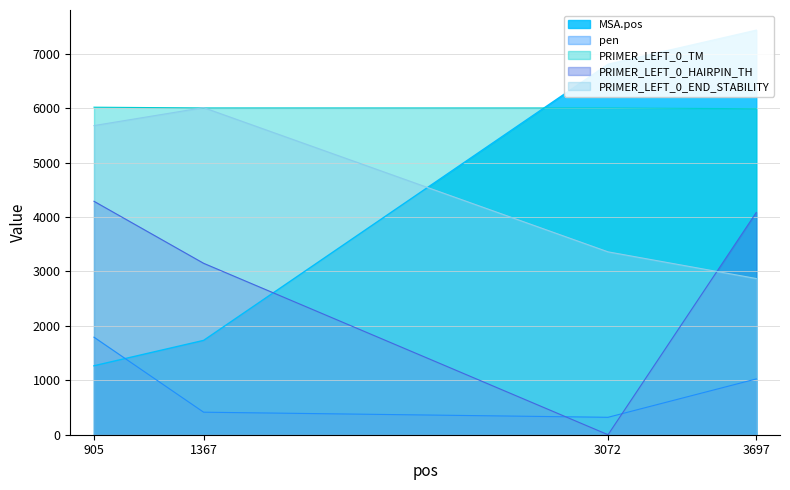

What are all the series names shown in the legend?

MSA.pos, pen, PRIMER_LEFT_0_TM, PRIMER_LEFT_0_HAIRPIN_TH, PRIMER_LEFT_0_END_STABILITY